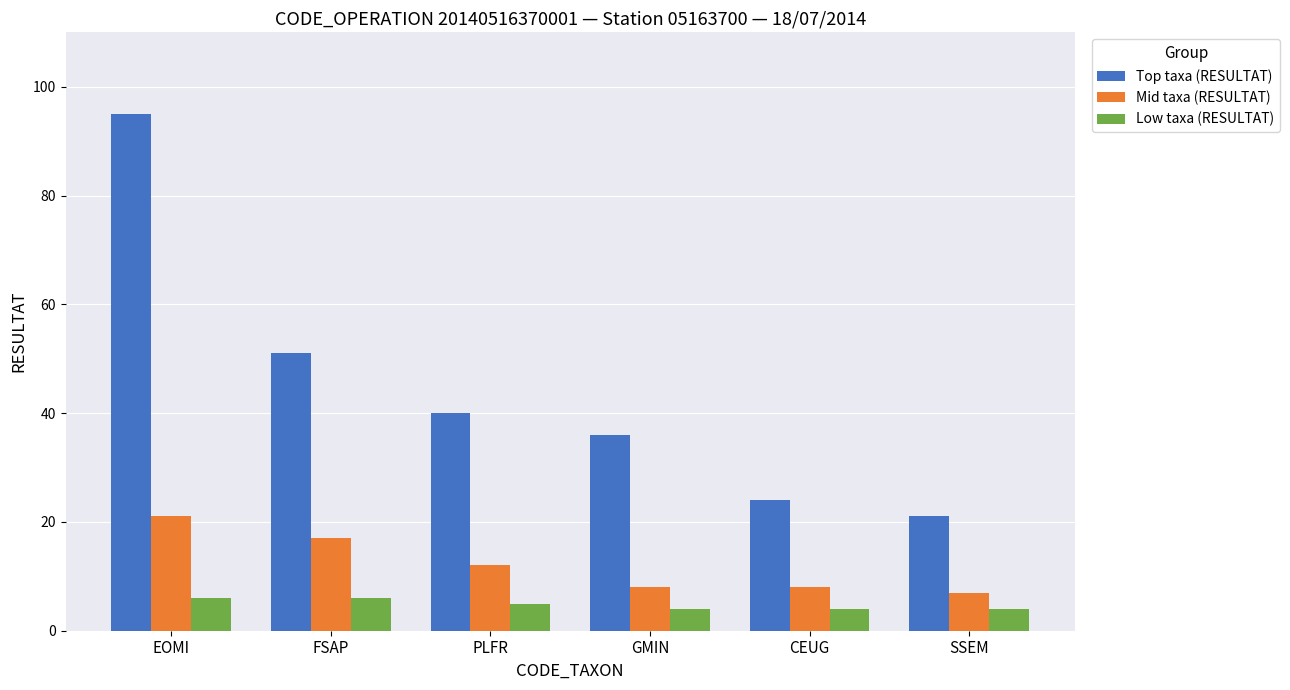

What is the maximum value shown in the chart?

95